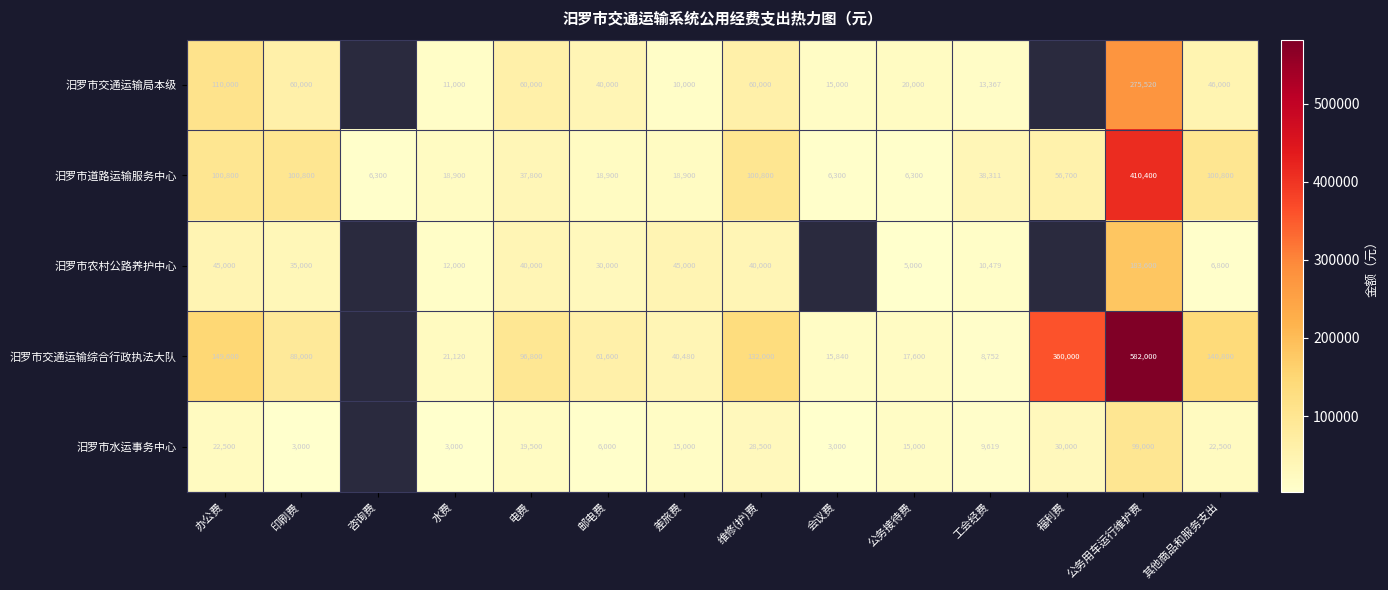

How many data points does each series have?

14